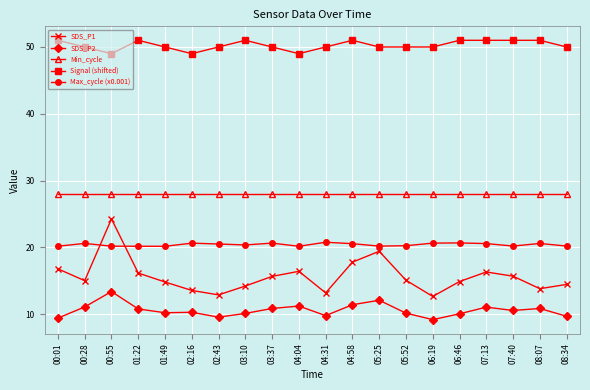

Does the chart have visible grid lines?

Yes